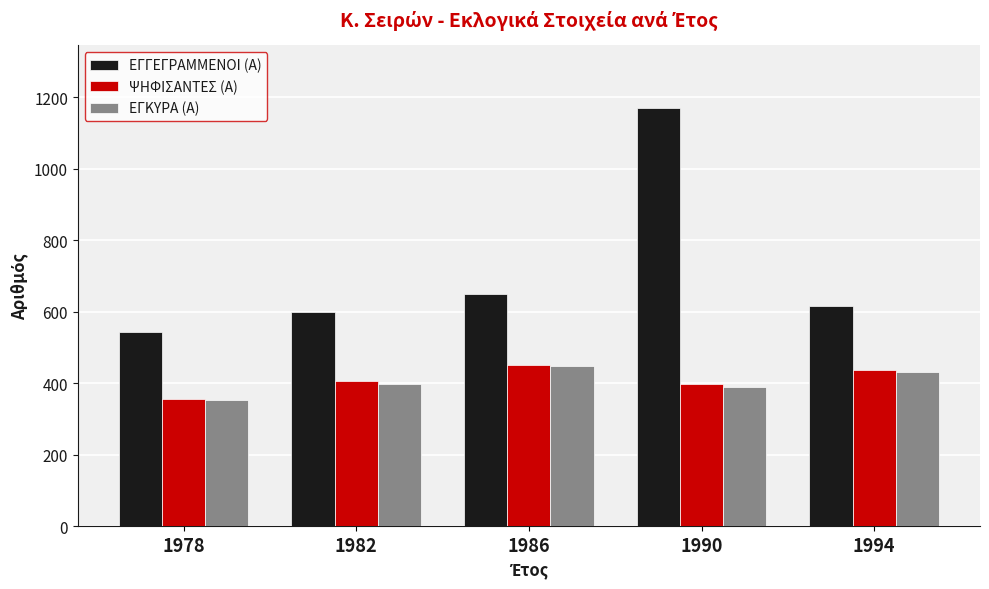

How many data points in ΕΓΓΕΓΡΑΜΜΕΝΟΙ (Α) are less than 617?

2